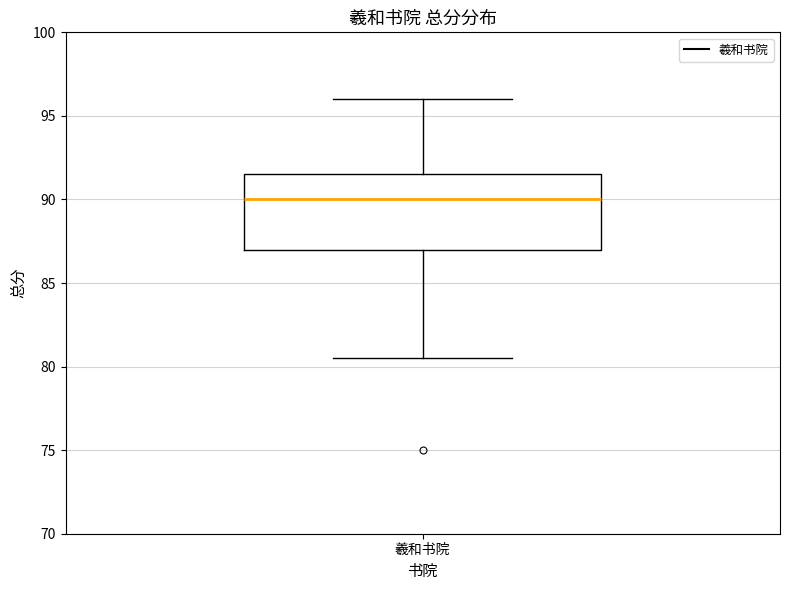

Read this box plot against the y-axis: the position of the median line, the range covered by the box, and the ends of both whiskers. The values are not printed on the chart, so give them approximately, as read against the axis.

median 90.0, box 87.0 to 91.5, whiskers 80.5 to 96.0